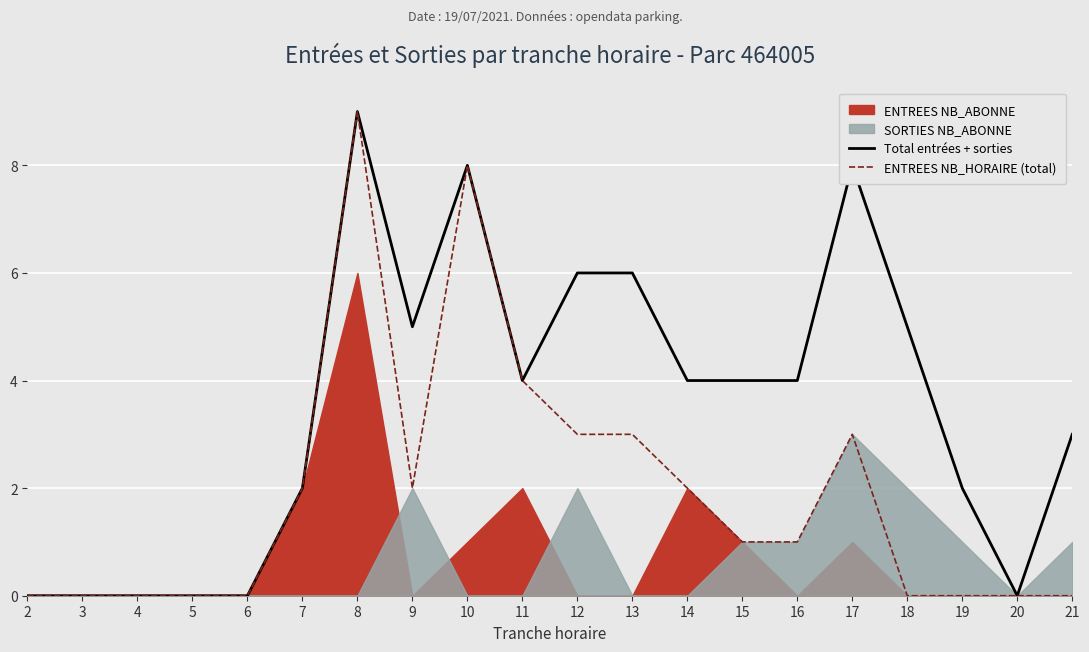

What is the spread (max minus min) of values at 15?

3